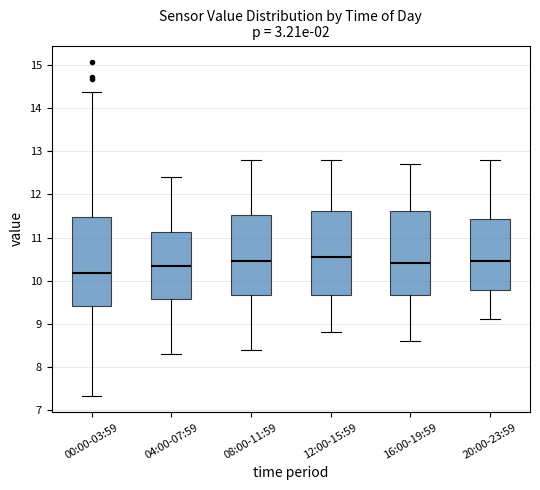

Reading left to right, read every box against the y-axis: the position of its median line, the range the box covers, and the ends of its whiskers. The values are not printed on the chart, so give them approximately, as read against the axis.

00:00-03:59: median 10.2, box 9.4 to 11.5, whiskers 7.3 to 14.4
04:00-07:59: median 10.4, box 9.6 to 11.1, whiskers 8.3 to 12.4
08:00-11:59: median 10.5, box 9.7 to 11.5, whiskers 8.4 to 12.8
12:00-15:59: median 10.6, box 9.7 to 11.6, whiskers 8.8 to 12.8
16:00-19:59: median 10.4, box 9.7 to 11.6, whiskers 8.6 to 12.7
20:00-23:59: median 10.5, box 9.8 to 11.4, whiskers 9.1 to 12.8